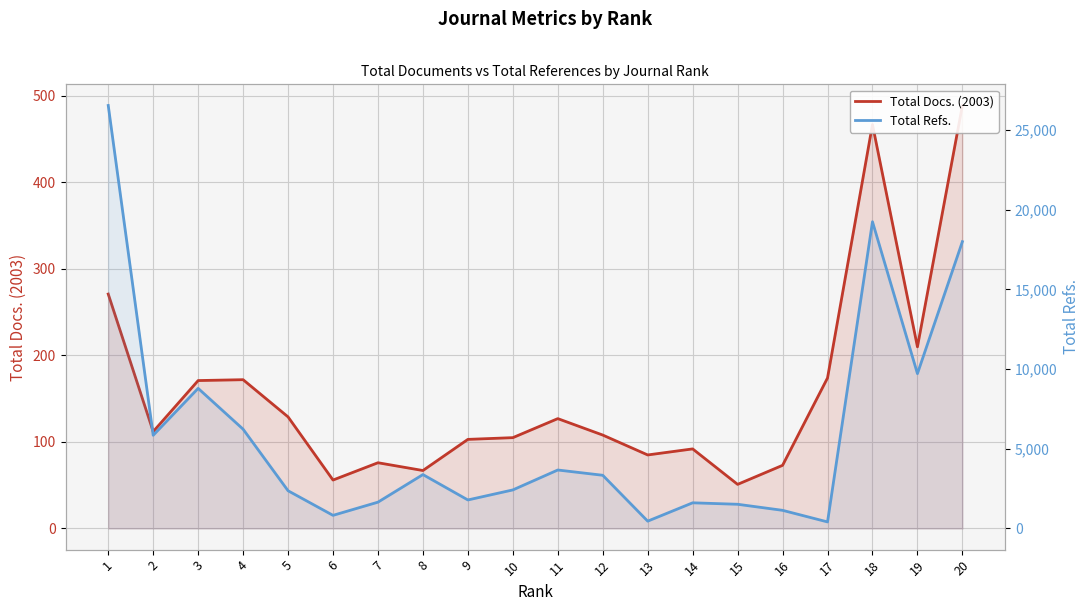

Reading left to right, extract all data points from this chart.

Total Docs. (2003): 1=271	2=112	3=171	4=172	5=129	6=56	7=76	8=67	9=103	10=105	11=127	12=108	13=85	14=92	15=51	16=73	17=174	18=467	19=210	20=489
Total Refs.: 1=26546	2=5848	3=8793	4=6231	5=2368	6=824	7=1652	8=3383	9=1790	10=2420	11=3670	12=3339	13=460	14=1611	15=1519	16=1139	17=412	18=19251	19=9718	20=18001